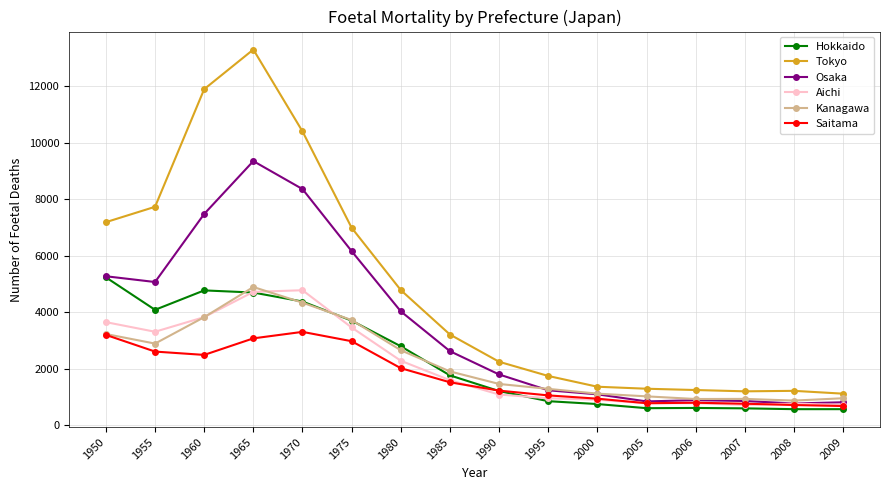

True or false: Tokyo and Hokkaido intersect in this chart.

False